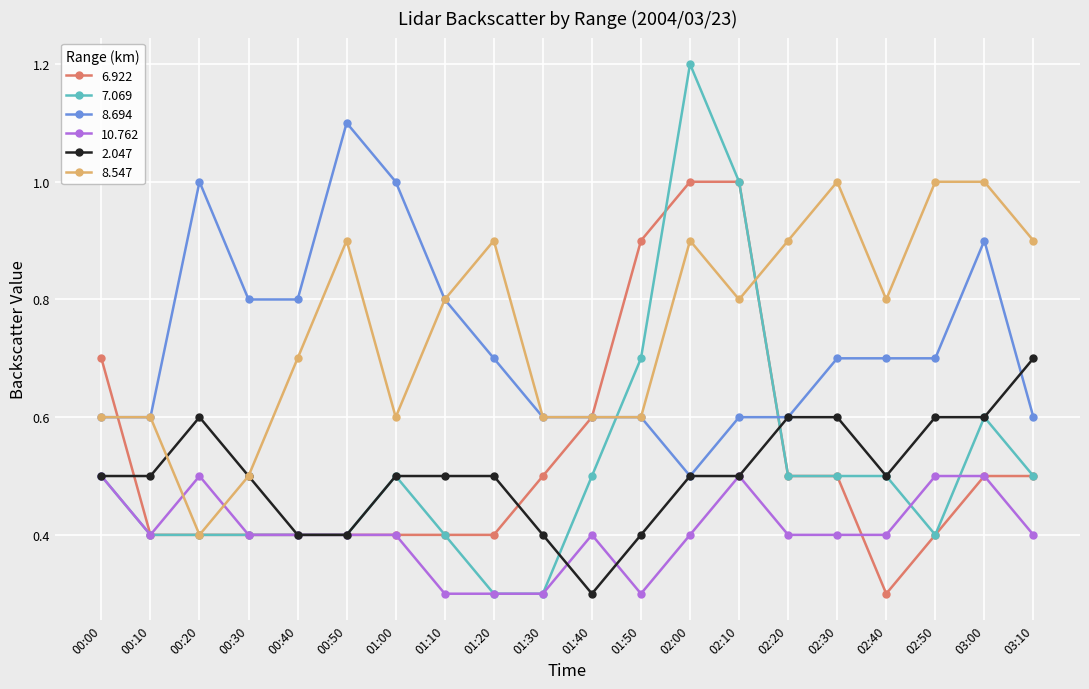

What is the smallest value displayed?

0.3